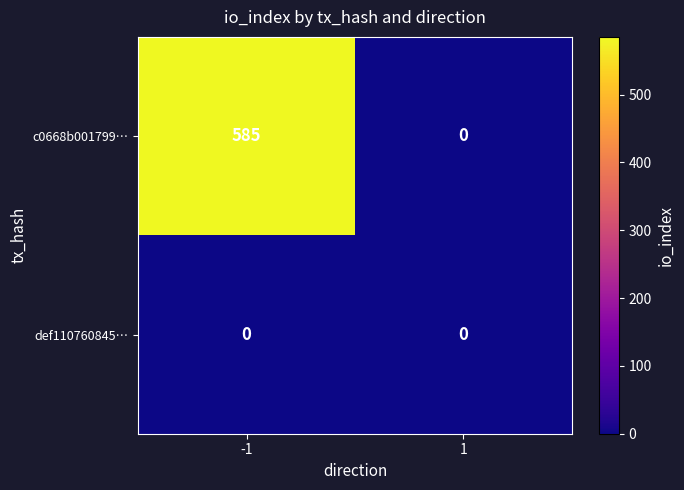

Reading left to right, list all the values displayed in this chart.

c0668b001799…: -1=585	1=0
def110760845…: -1=0	1=0